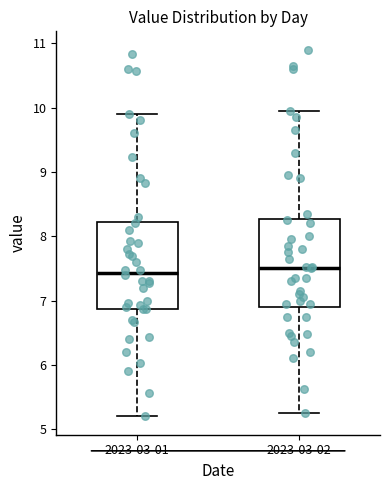

Reading left to right, read every box against the y-axis: the position of its median line, the range the box covers, and the ends of its whiskers. The values are not printed on the chart, so give them approximately, as read against the axis.

2023-03-01: median 7.4, box 6.9 to 8.2, whiskers 5.2 to 9.9
2023-03-02: median 7.5, box 6.9 to 8.3, whiskers 5.3 to 10.0